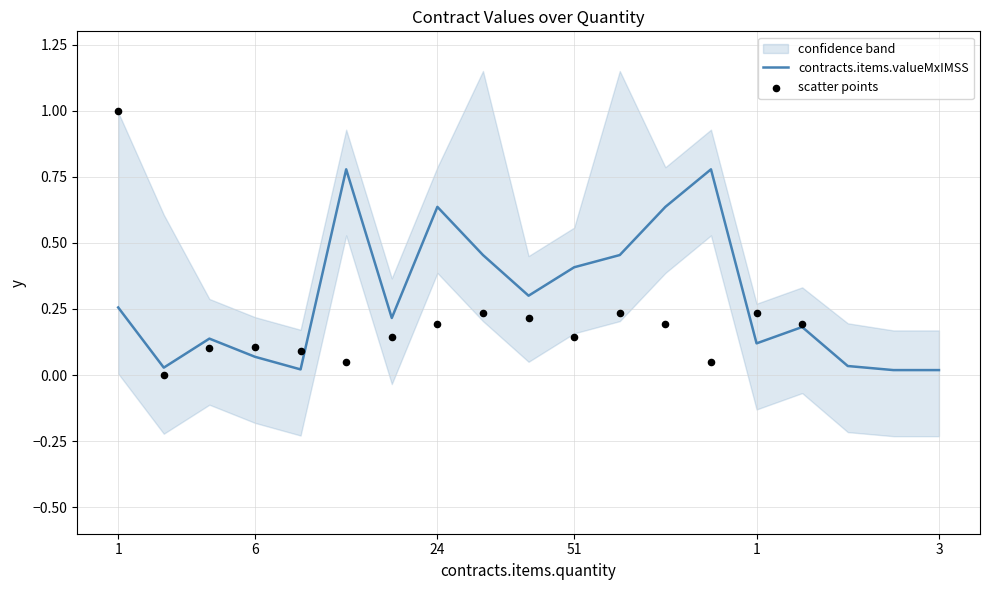

Is the value of scatter points at 6 greater than the value of contracts.items.valueMxIMSS at 1?

No